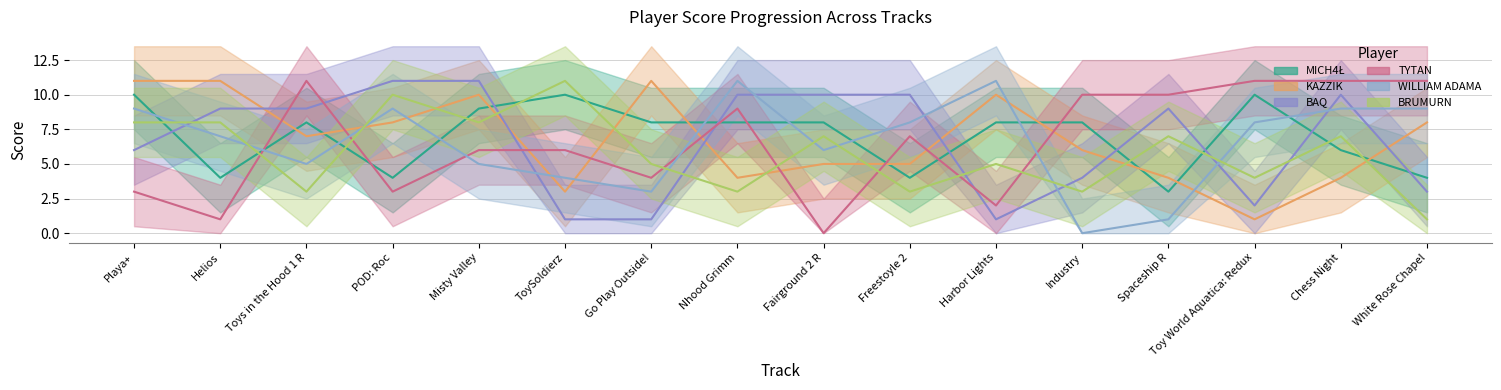

True or false: BRUMURN has a value of 4 at Helios.

False